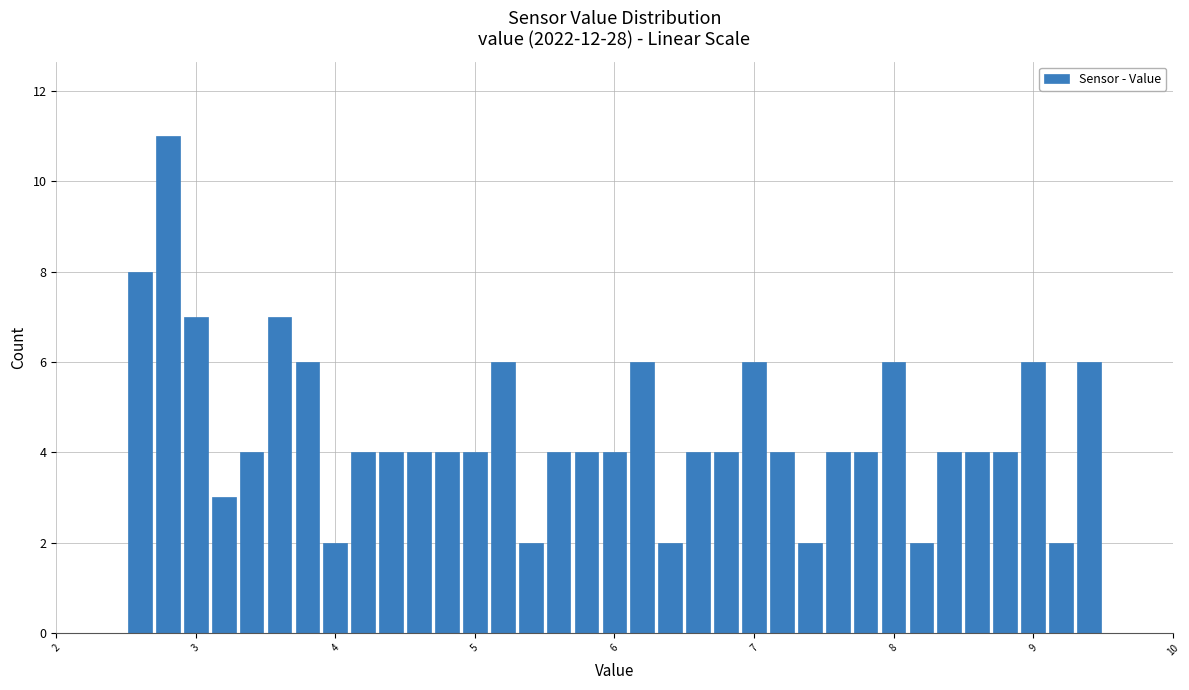

Read against the x-axis, roughly where is the centre of the tallest bar?

2.8